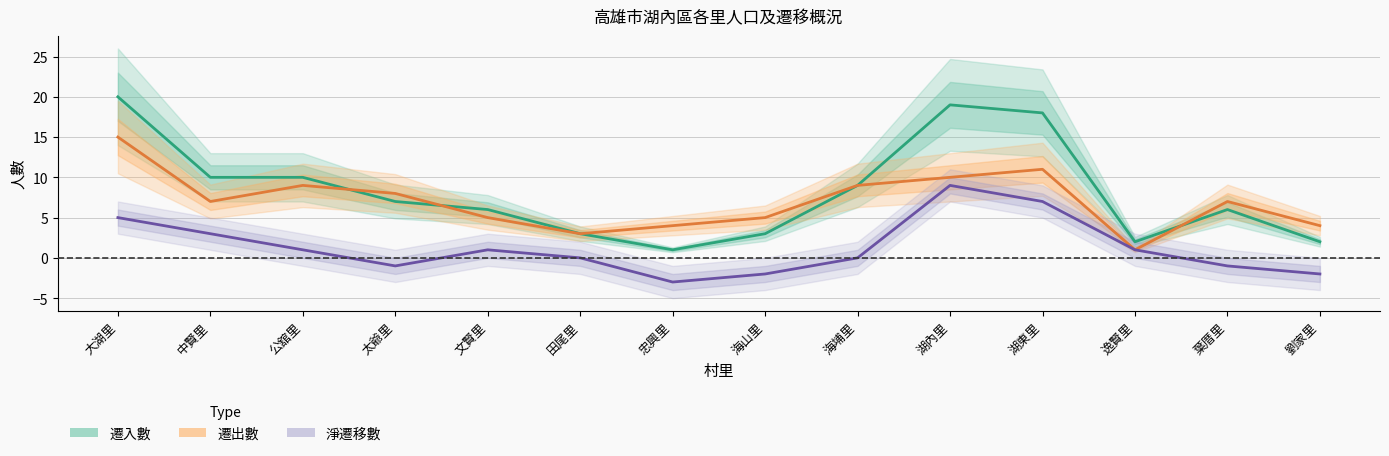

How many interior local peaks does the 淨遷移數 series have?

2